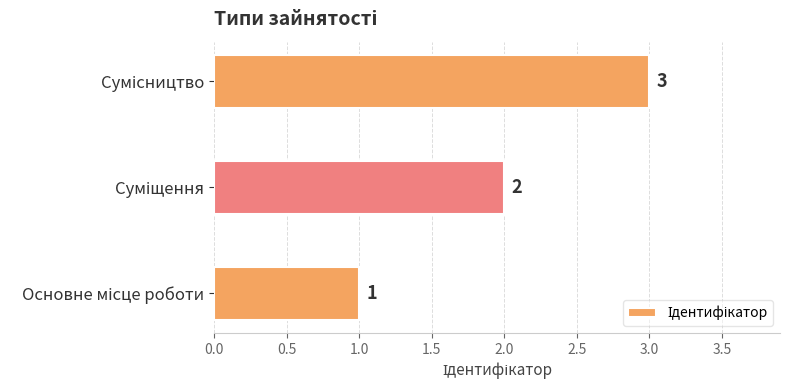

What is the sum of all values?

6